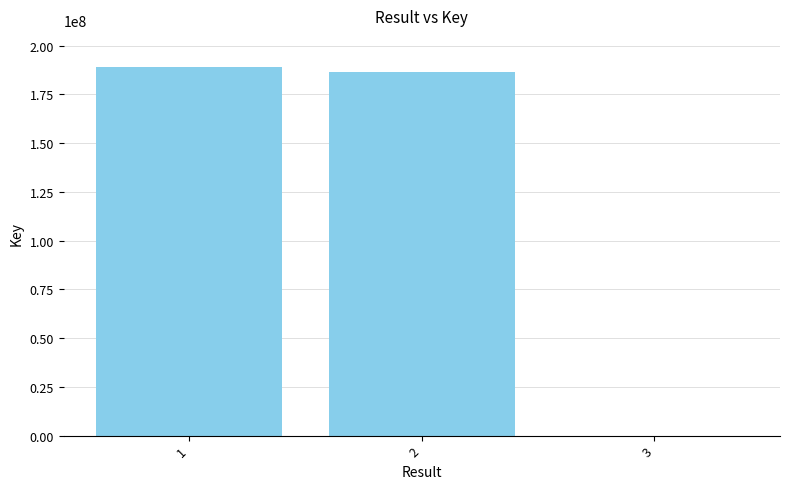

At which category does the chart reach its peak across all series?

1